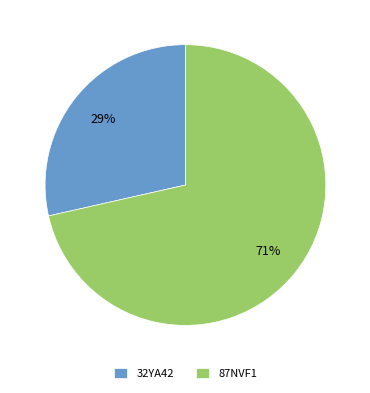

How many segments does this pie chart have?

2